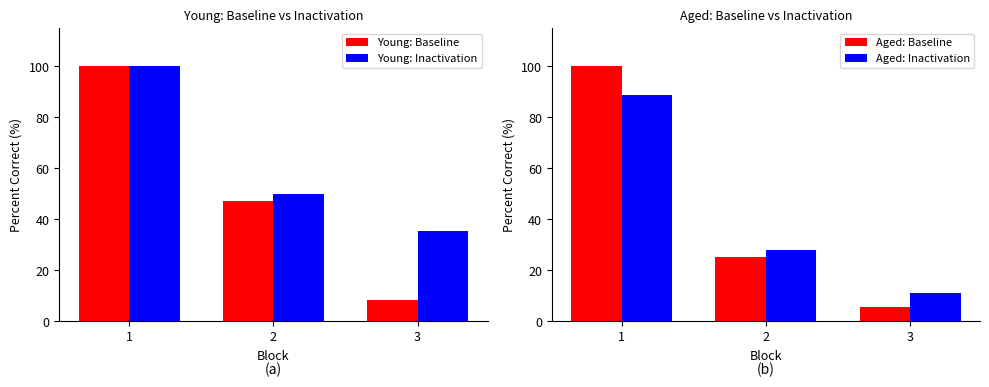

What value does the Aged: Inactivation series have at 2?

27.8